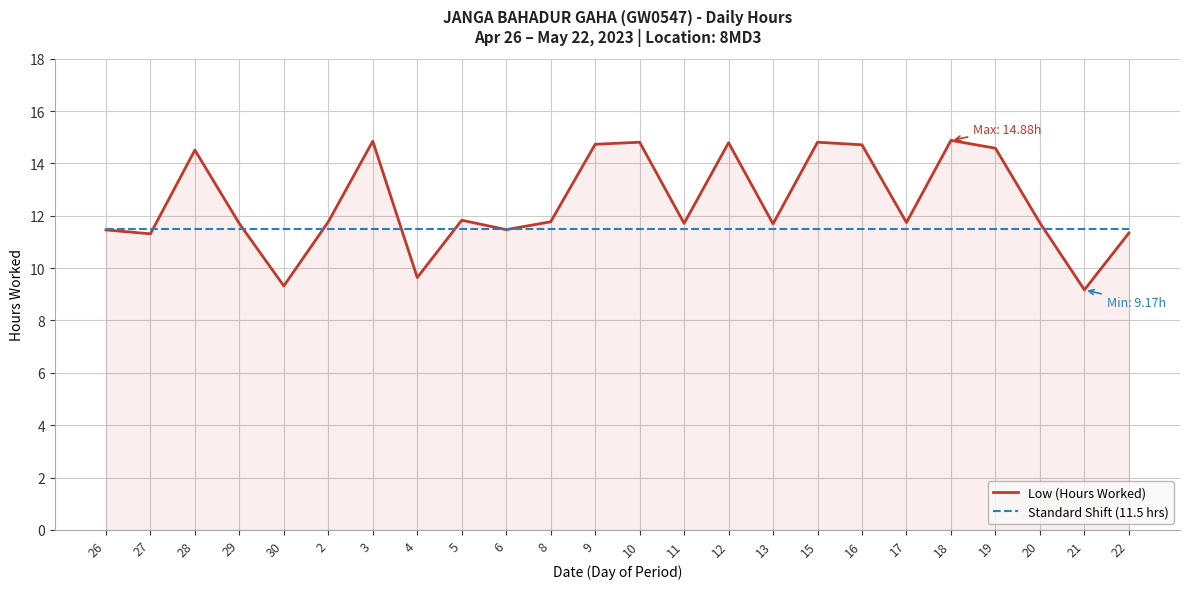

What position from the left is 8?

11